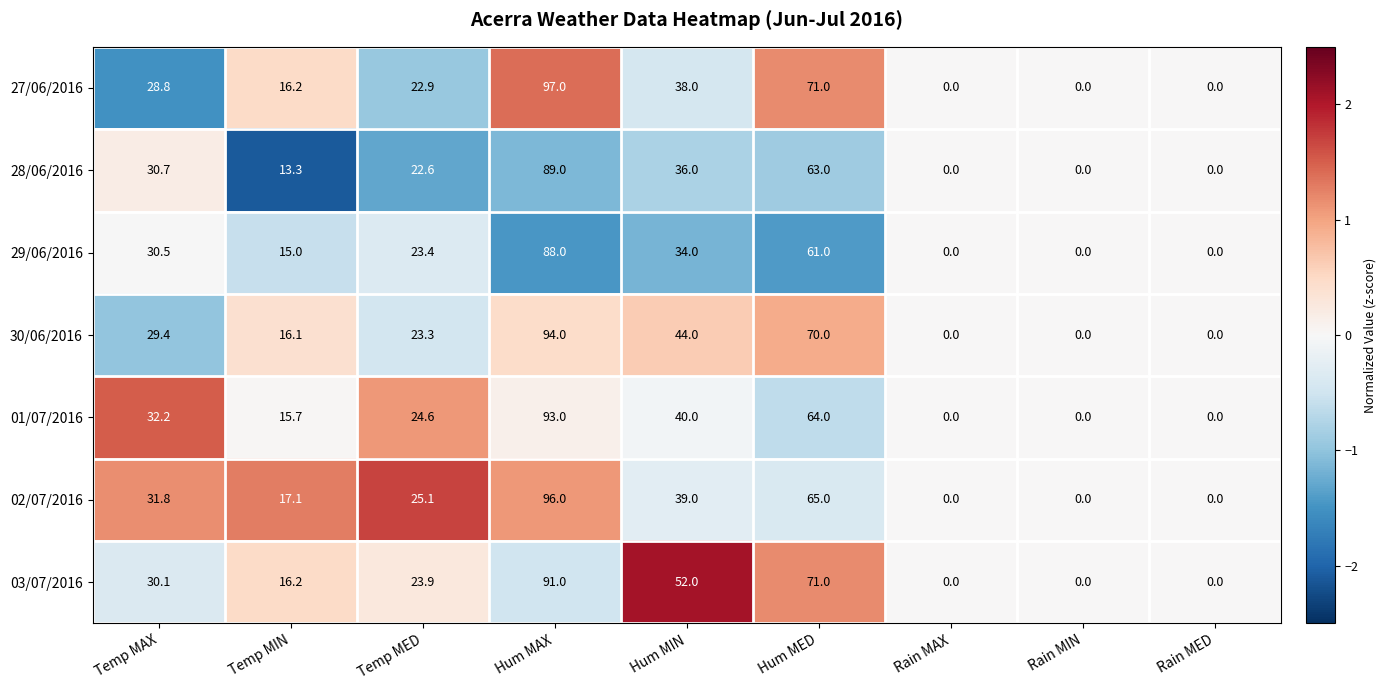

What is the difference between the maximum and minimum values in the 01/07/2016 series?

93.0